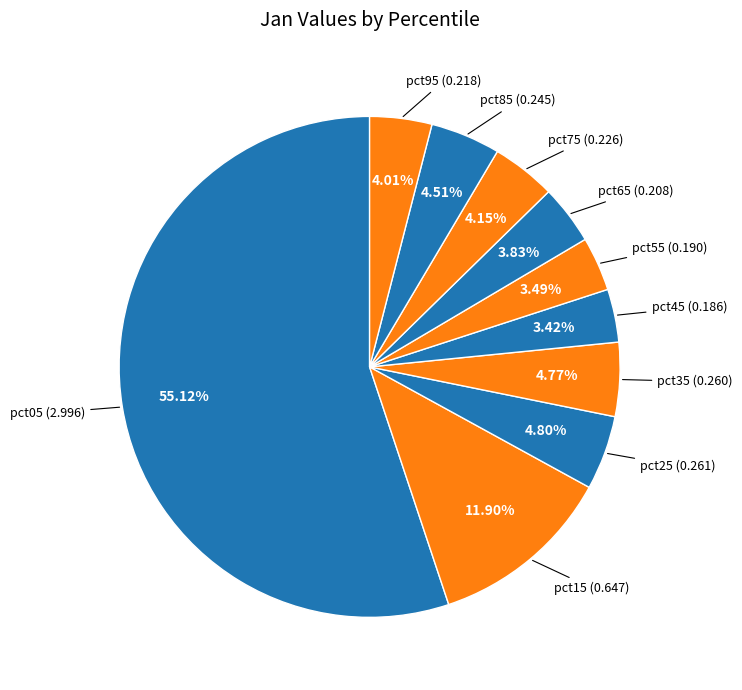

How many slices are in this pie chart?

10